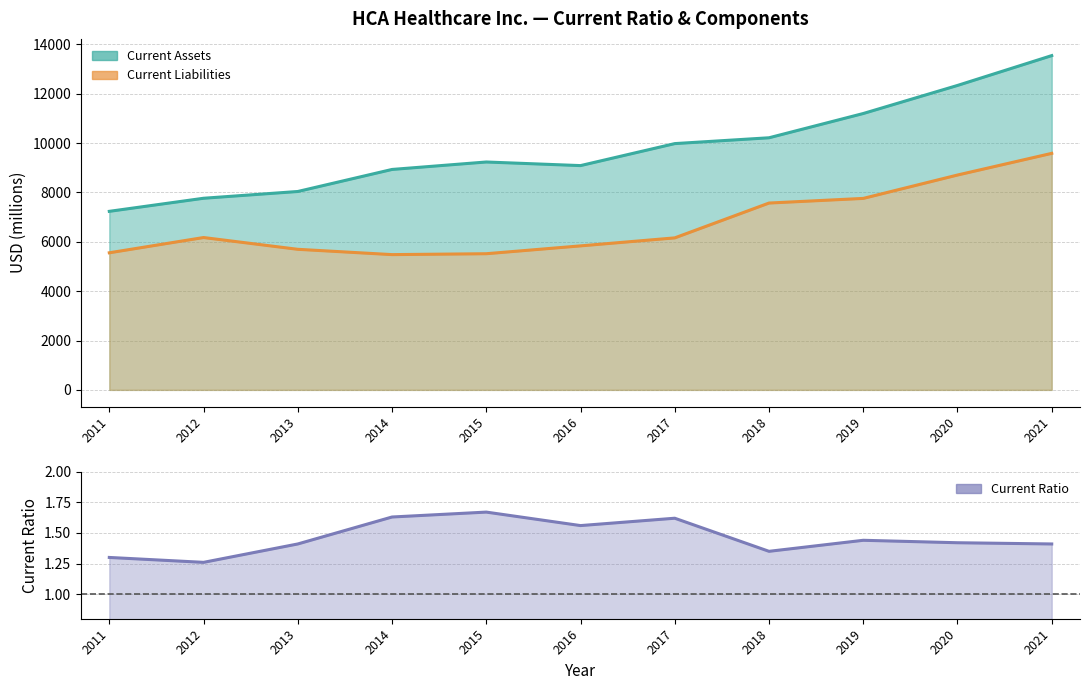

What is the difference between the Current Ratio values at 2015 and 2011?

0.4